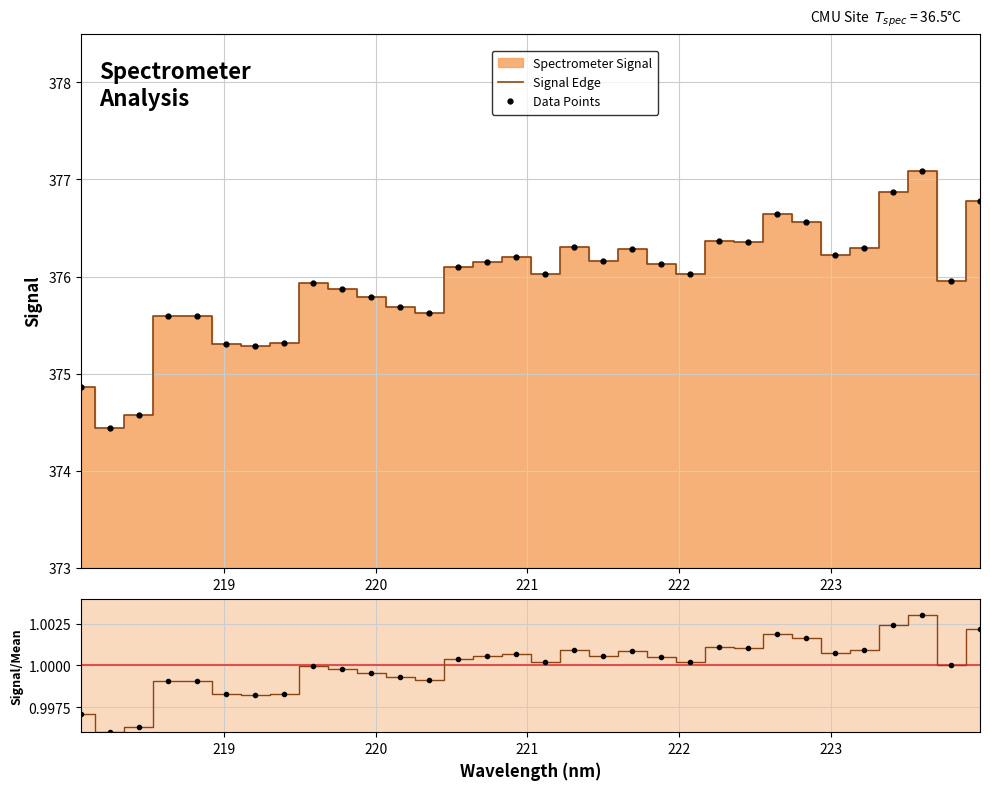

Reading left to right, extract all data points from this chart.

Signal Edge: 374.9	374.4	374.6	375.6	375.6	375.3	375.3	375.3	375.9	375.9	375.8	375.7	375.6	376.1	376.2	376.2	376.0	376.3	376.2	376.3	376.1	376.0	376.4	376.4	376.6	376.6	376.2	376.3	376.9	377.1	376.0	376.8
Data Points: 374.9	374.4	374.6	375.6	375.6	375.3	375.3	375.3	375.9	375.9	375.8	375.7	375.6	376.1	376.2	376.2	376.0	376.3	376.2	376.3	376.1	376.0	376.4	376.4	376.6	376.6	376.2	376.3	376.9	377.1	376.0	376.8
Signal/Mean: 1.0	1.0	1.0	1.0	1.0	1.0	1.0	1.0	1.0	1.0	1.0	1.0	1.0	1.0	1.0	1.0	1.0	1.0	1.0	1.0	1.0	1.0	1.0	1.0	1.0	1.0	1.0	1.0	1.0	1.0	1.0	1.0
Ratio Points: 1.0	1.0	1.0	1.0	1.0	1.0	1.0	1.0	1.0	1.0	1.0	1.0	1.0	1.0	1.0	1.0	1.0	1.0	1.0	1.0	1.0	1.0	1.0	1.0	1.0	1.0	1.0	1.0	1.0	1.0	1.0	1.0